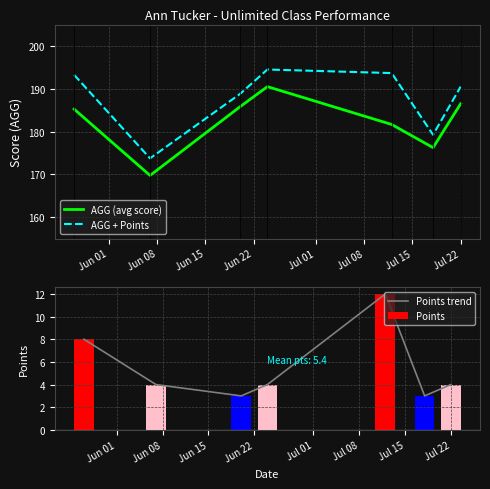

What is the lowest value of the AGG + Points series?

173.8